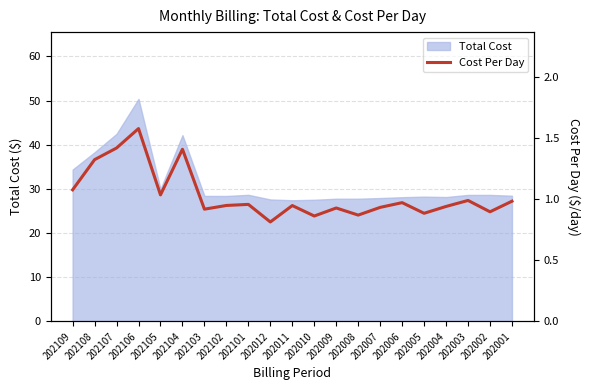

True or false: there are more than 0 points higher than both neighbors.

True